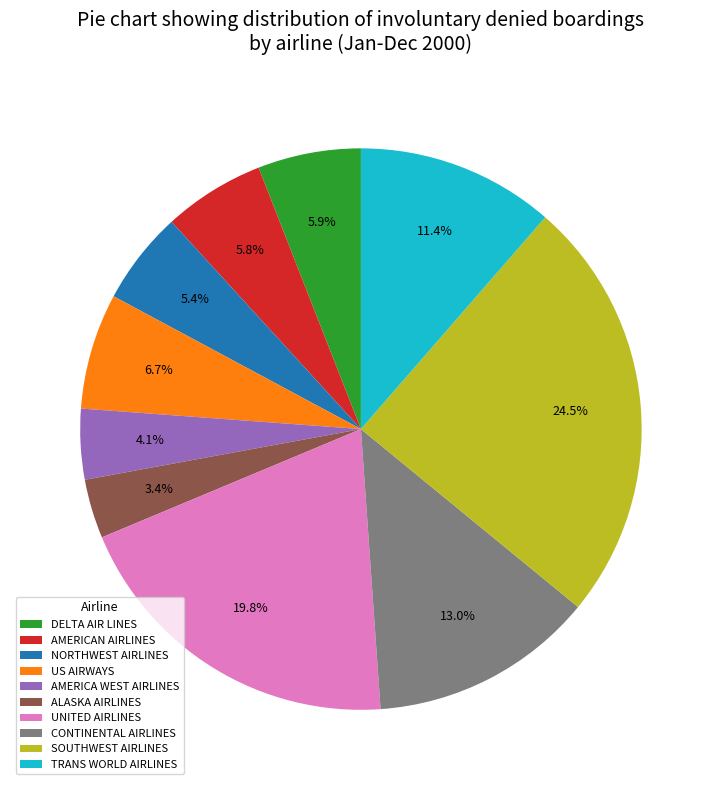

To the nearest percent, what is the difference between the NORTHWEST AIRLINES and TRANS WORLD AIRLINES slice percentages?

6%